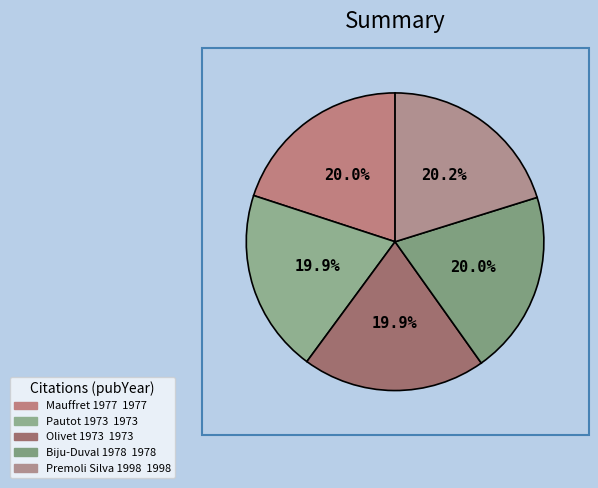

Which category has the smallest portion of the pie?

Pautot 1973